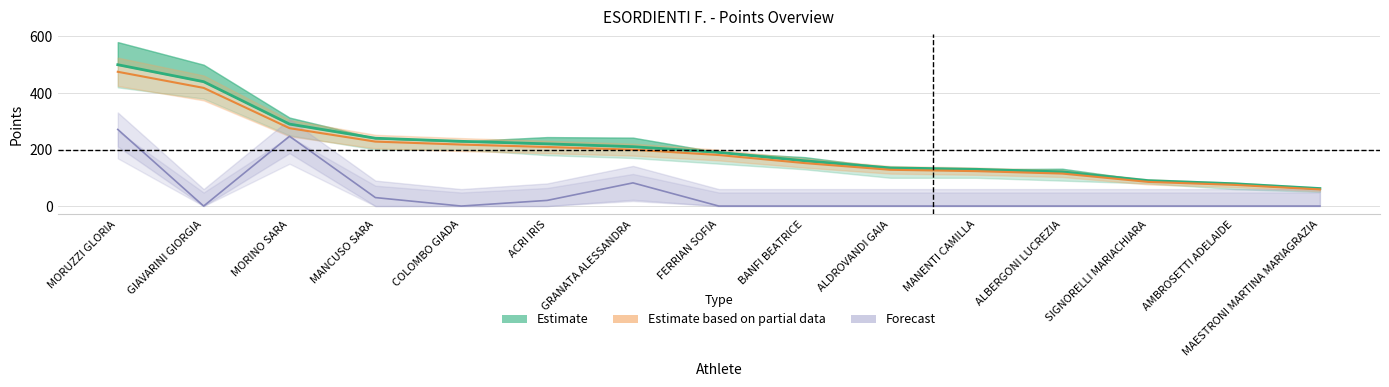

True or false: PUNTI and punti_provvisorio intersect in this chart.

False